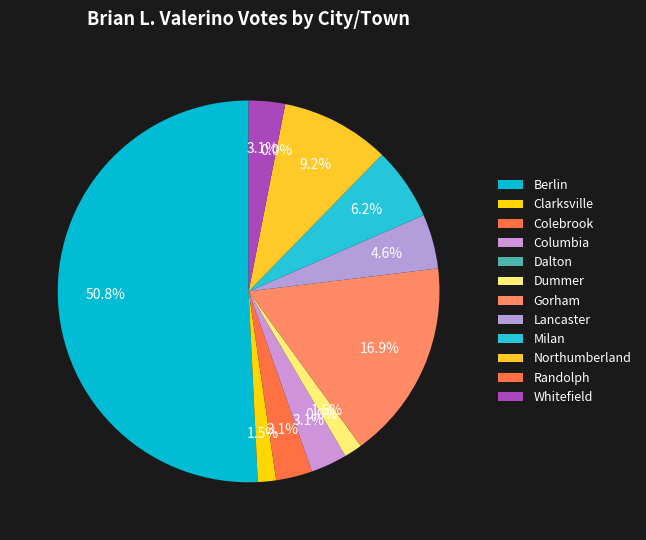

What is the change in value from Berlin to Milan?

-29